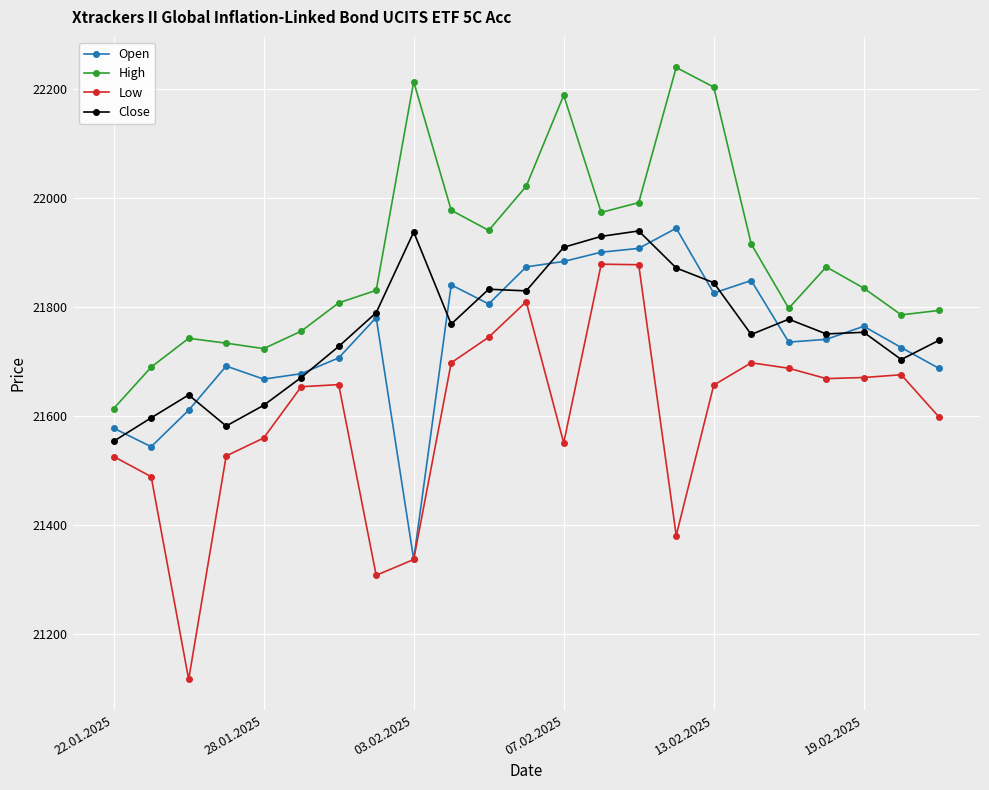

Which series has the largest total across all categories?

High